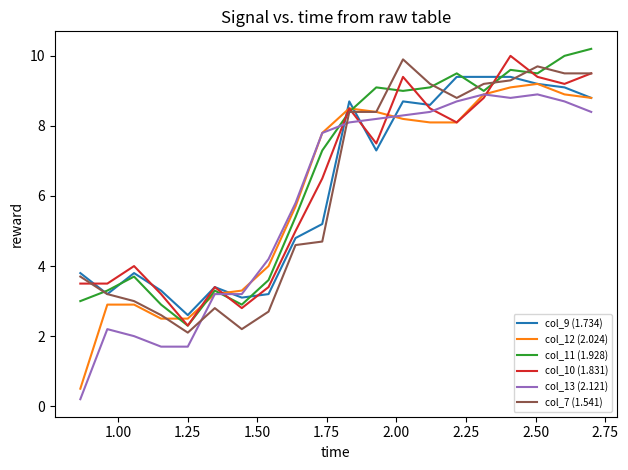

What are all the series names shown in the legend?

col_9 (1.734), col_12 (2.024), col_11 (1.928), col_10 (1.831), col_13 (2.121), col_7 (1.541)